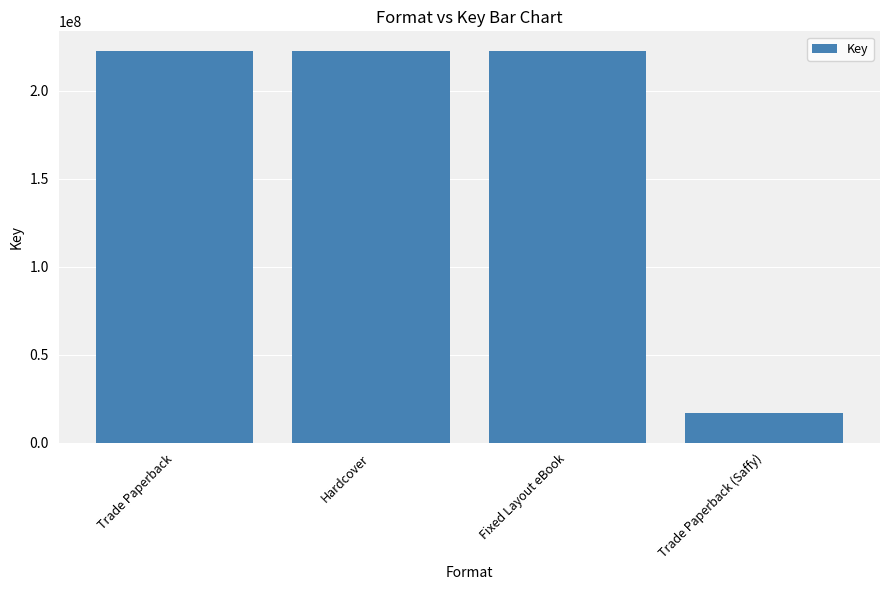

What is the label of the 1st bar from the left?

Trade Paperback